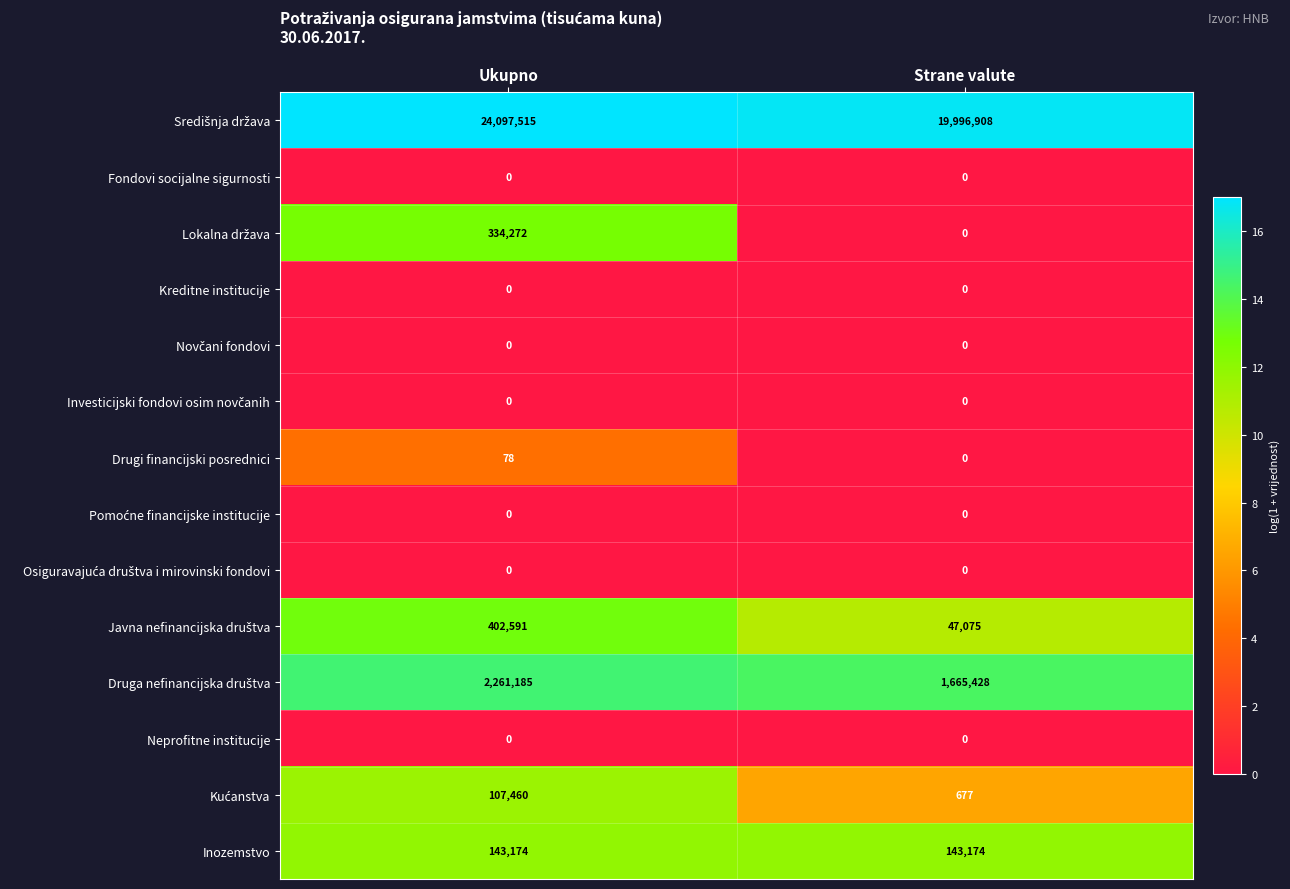

What is the spread (max minus min) of values at Strane valute?

19996908